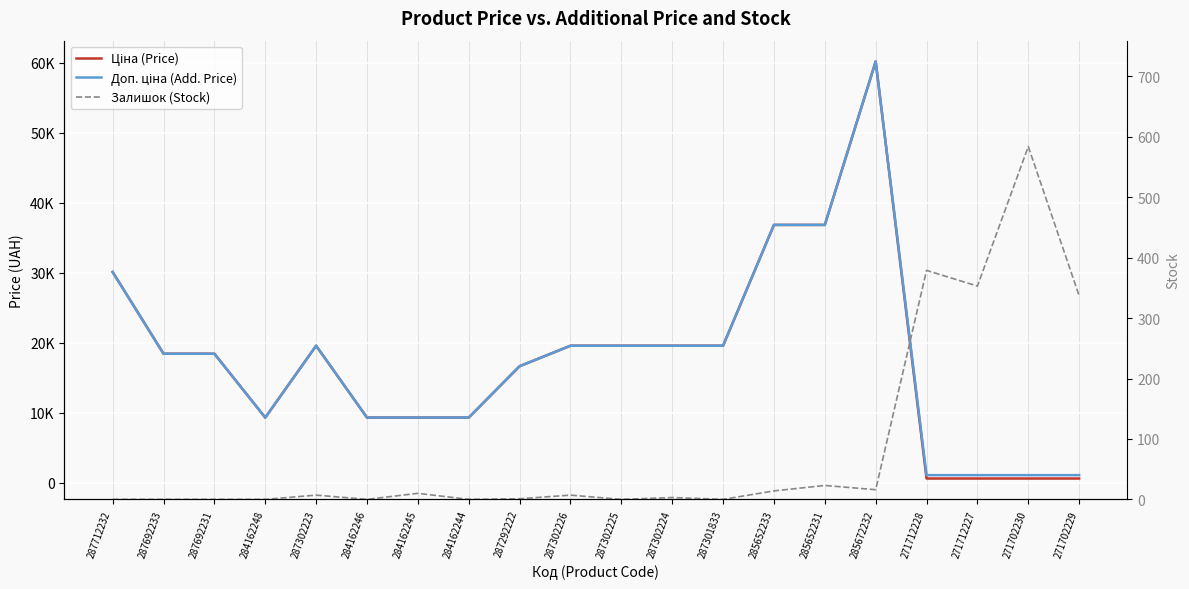

The value of Доп. ціна (Add. Price) at 287302224 is 19564.9. True or false?

True